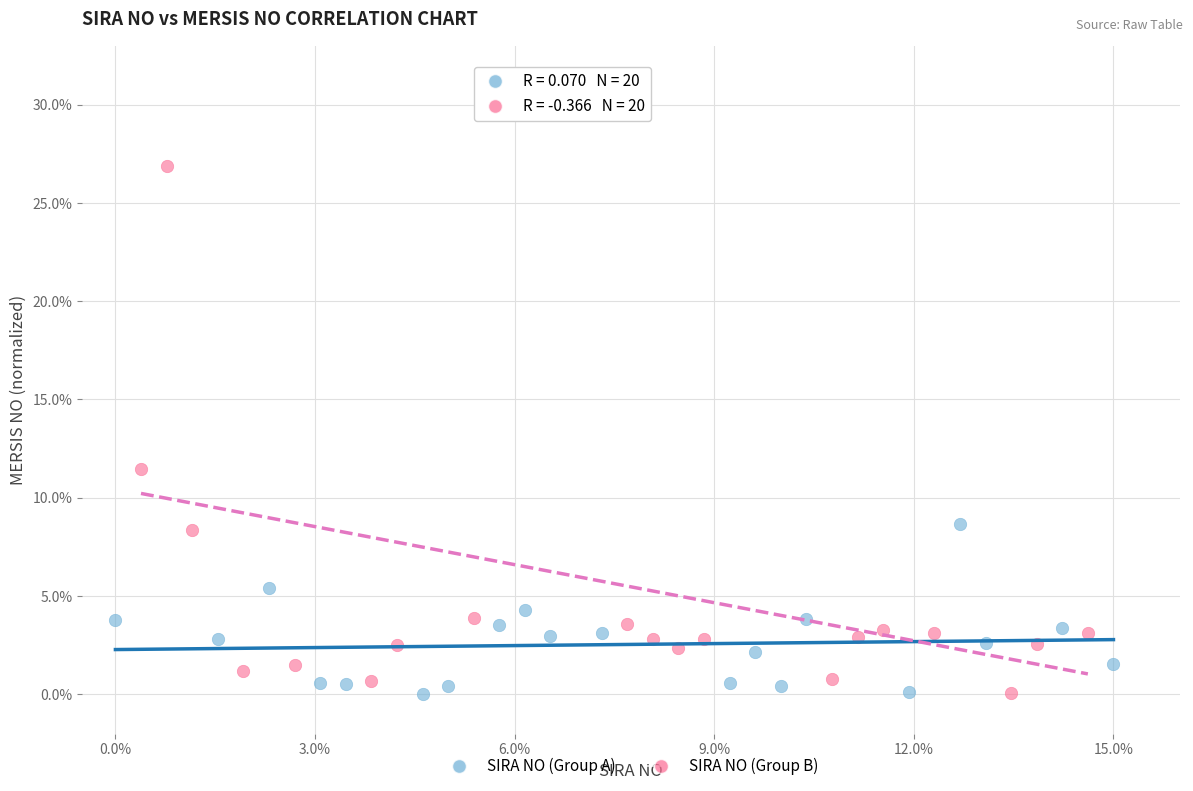

Which series reaches the maximum Y coordinate?

SIRA NO (Group B)